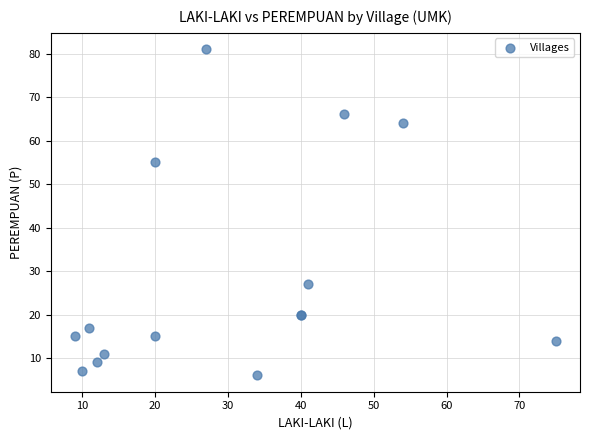

What Y value in the scatter plot is closest to 43?

55